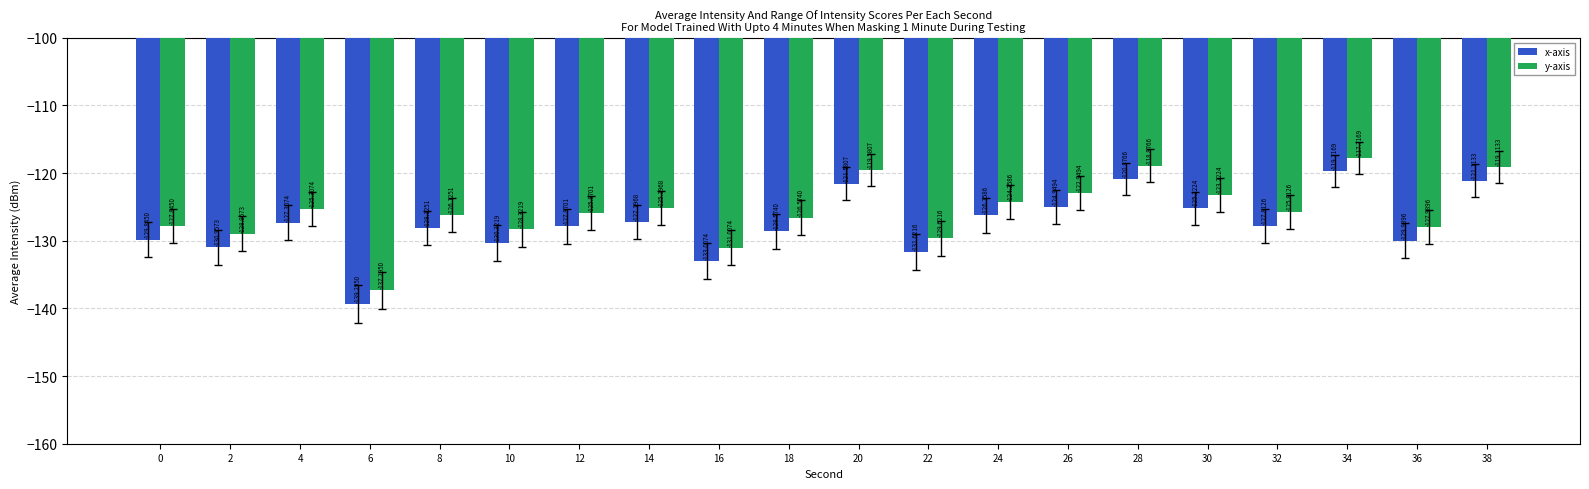

Is the value of y-axis at 12 greater than the value of x-axis at 18?

Yes